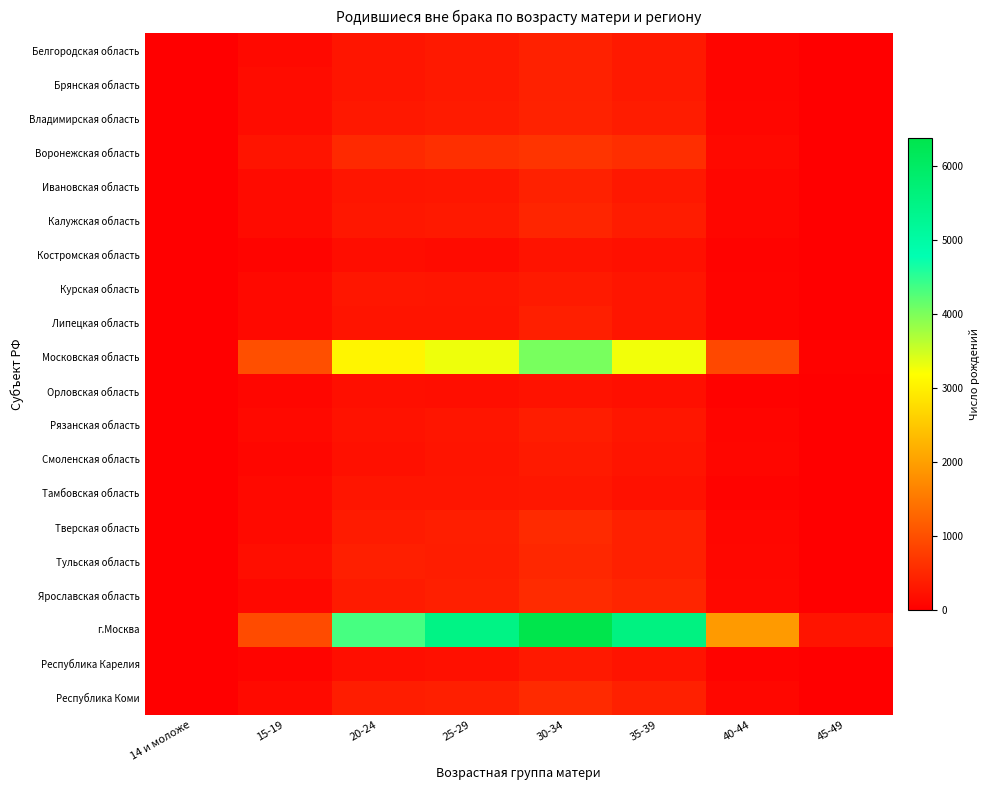

What is the difference between the highest and lowest values at 20-24?

4165